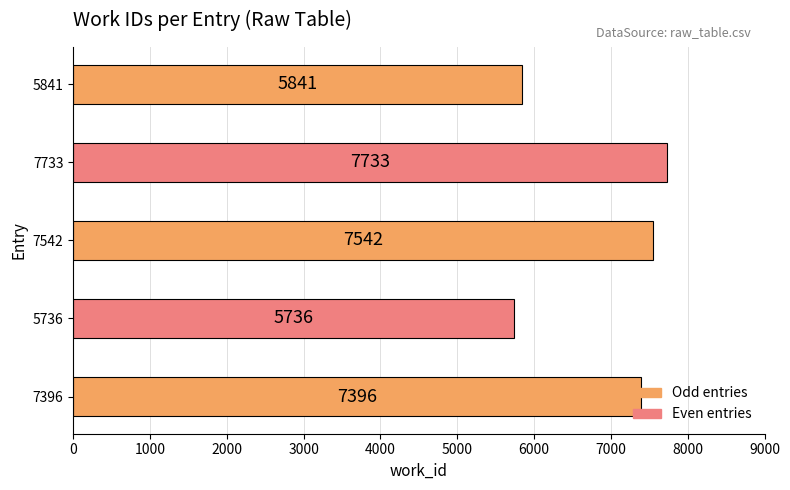

Which has a higher value, 7733 or 5841?

7733